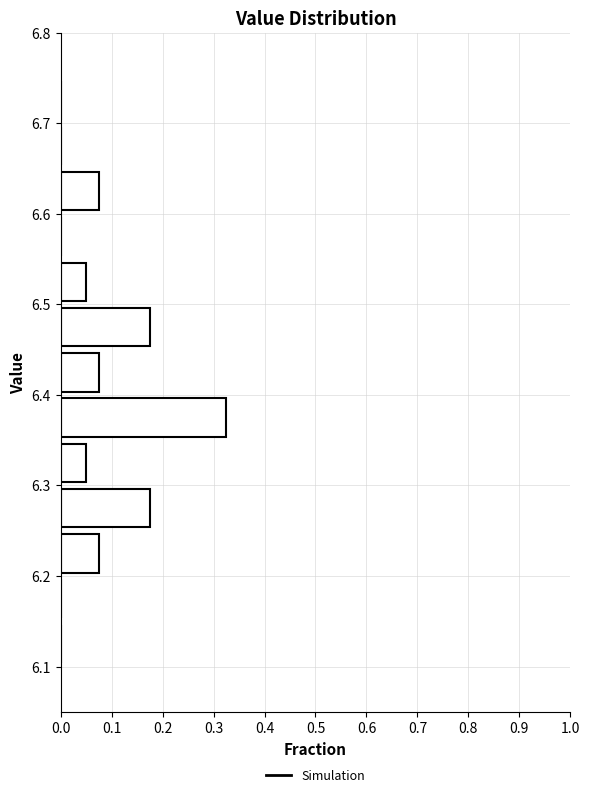

Reading bottom to top, list every bar in this chart as the range it spans on the y-axis followed by its length. The values are not printed on the chart, so give them approximately, as read against the axis.

6.10 to 6.15: 0
6.15 to 6.20: 0
6.20 to 6.25: 0.08
6.25 to 6.30: 0.18
6.30 to 6.35: 0.05
6.35 to 6.40: 0.33
6.40 to 6.45: 0.08
6.45 to 6.50: 0.18
6.50 to 6.55: 0.05
6.55 to 6.60: 0
6.60 to 6.65: 0.08
6.65 to 6.70: 0
6.70 to 6.75: 0